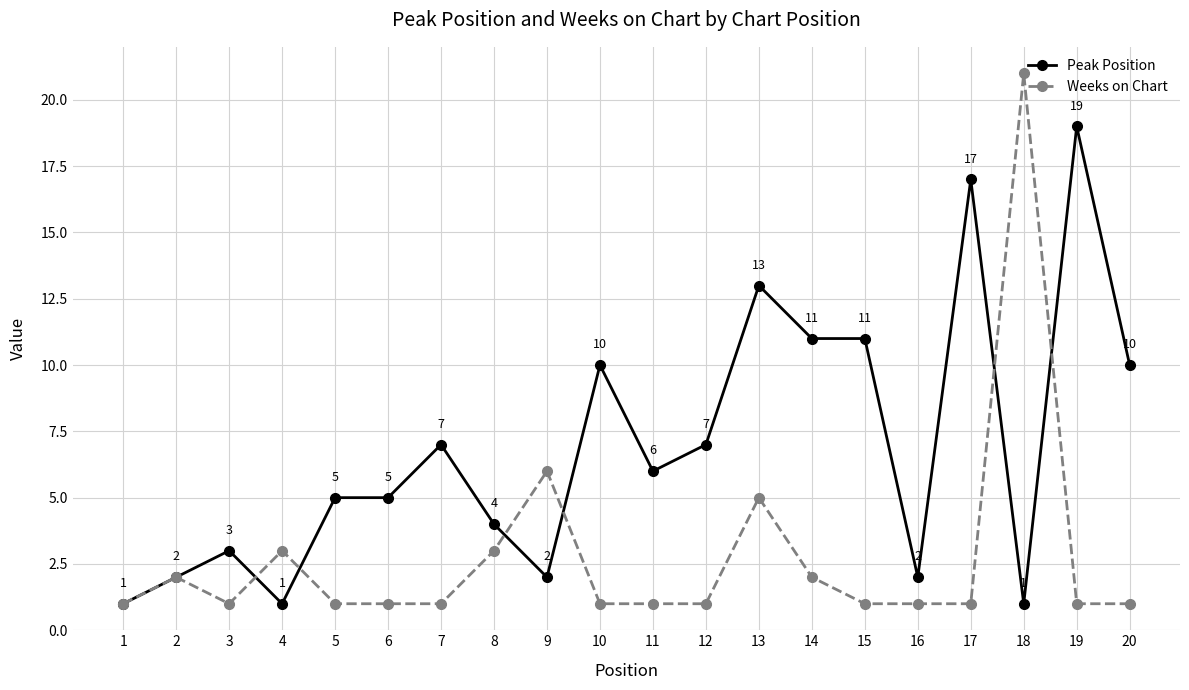

True or false: Weeks on Chart and Peak Position cross at least once.

True